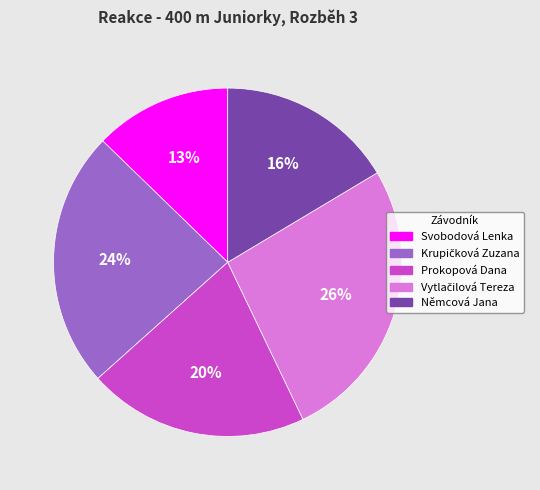

To the nearest percent, what is the average slice percentage?

20%